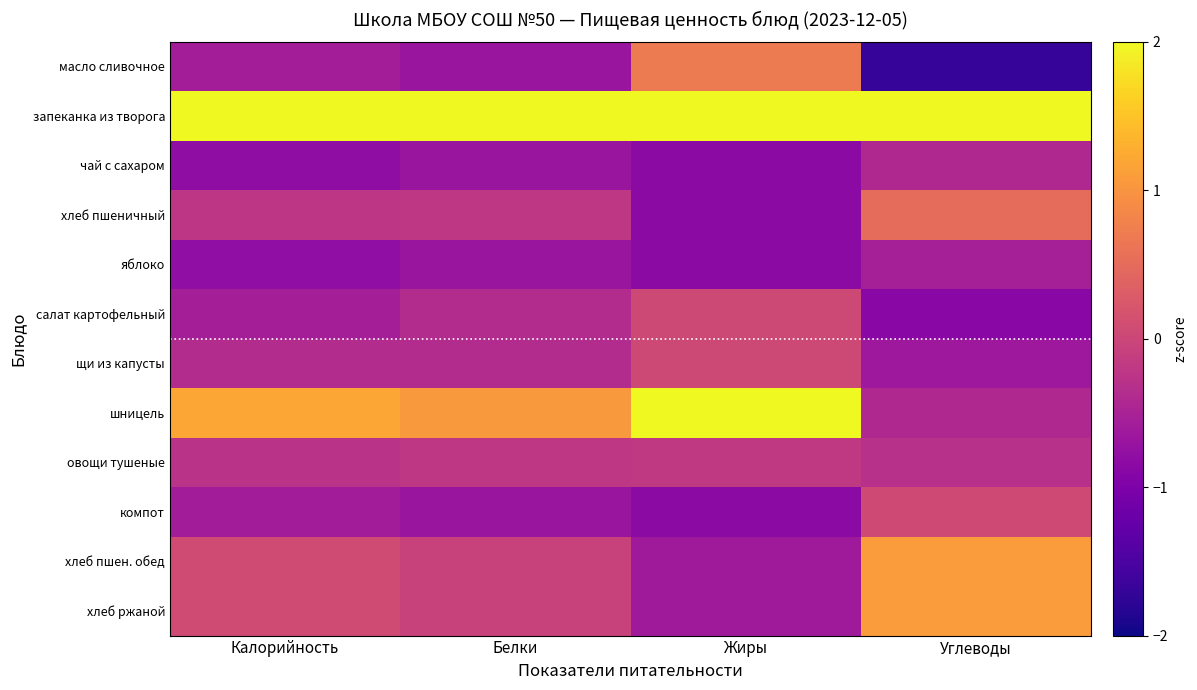

At Жиры, list the series in order from smallest to largest.

чай с сахаром, хлеб пшеничный, яблоко, компот, хлеб пшен. обед, хлеб ржаной, овощи тушеные, салат картофельный, щи из капусты, масло сливочное, запеканка из творога, шницель